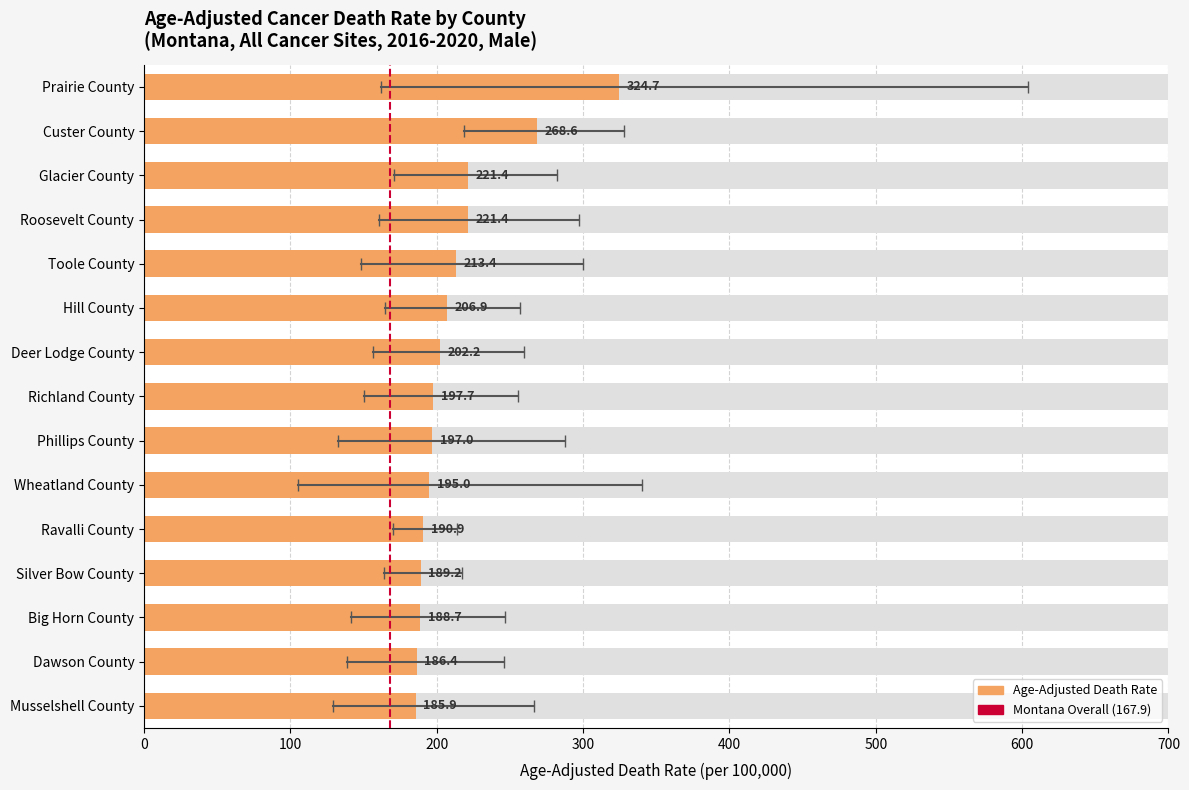

What is the difference between the Lower CI values at Silver Bow County and Dawson County?

25.0